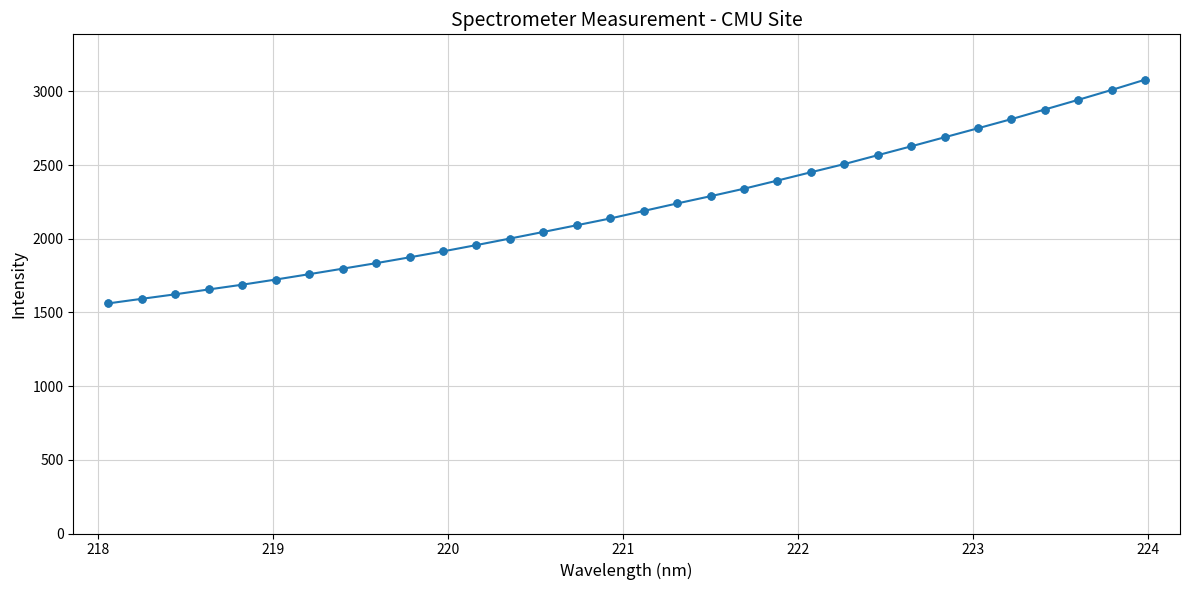

What is the difference between the maximum and second lowest values?

1487.0